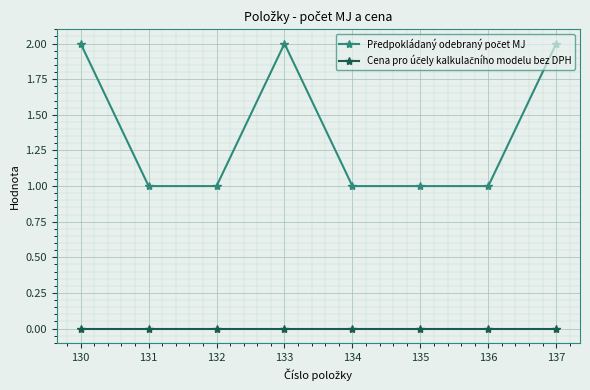

At which label does Cena pro účely kalkulačního modelu bez DPH reach its minimum?

130